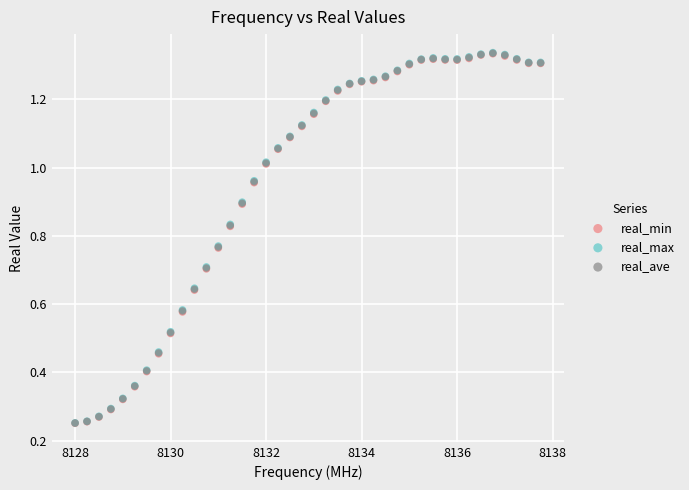

What are all the series names shown in the legend?

real_min, real_max, real_ave